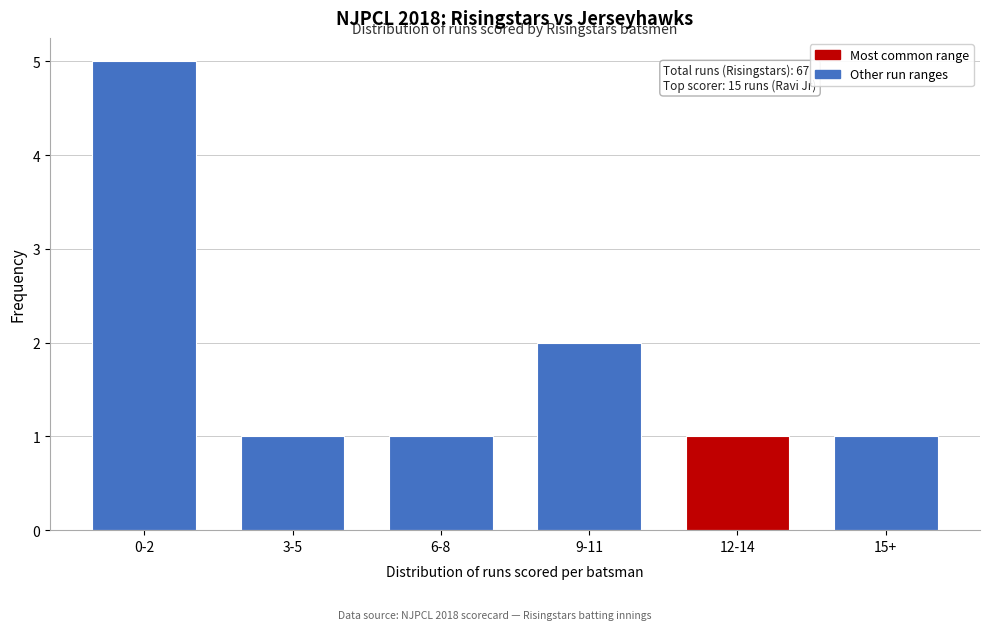

Reading left to right, extract all data points from this chart.

0-2=5	3-5=1	6-8=1	9-11=2	12-14=1	15+=1